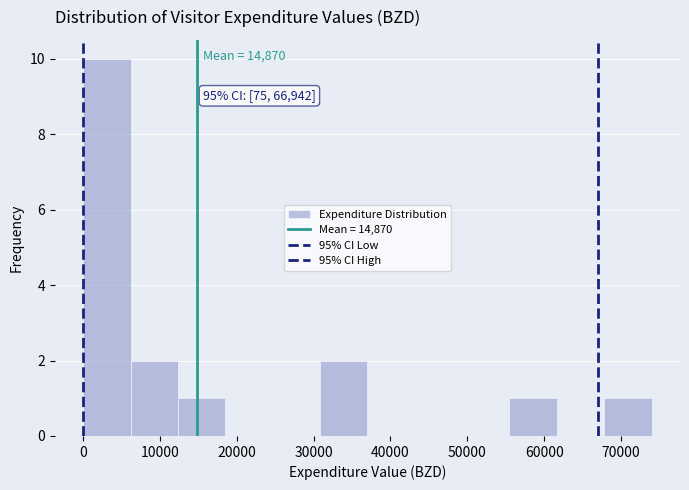

Which range on the x-axis has the tallest bar?

0 to 6000